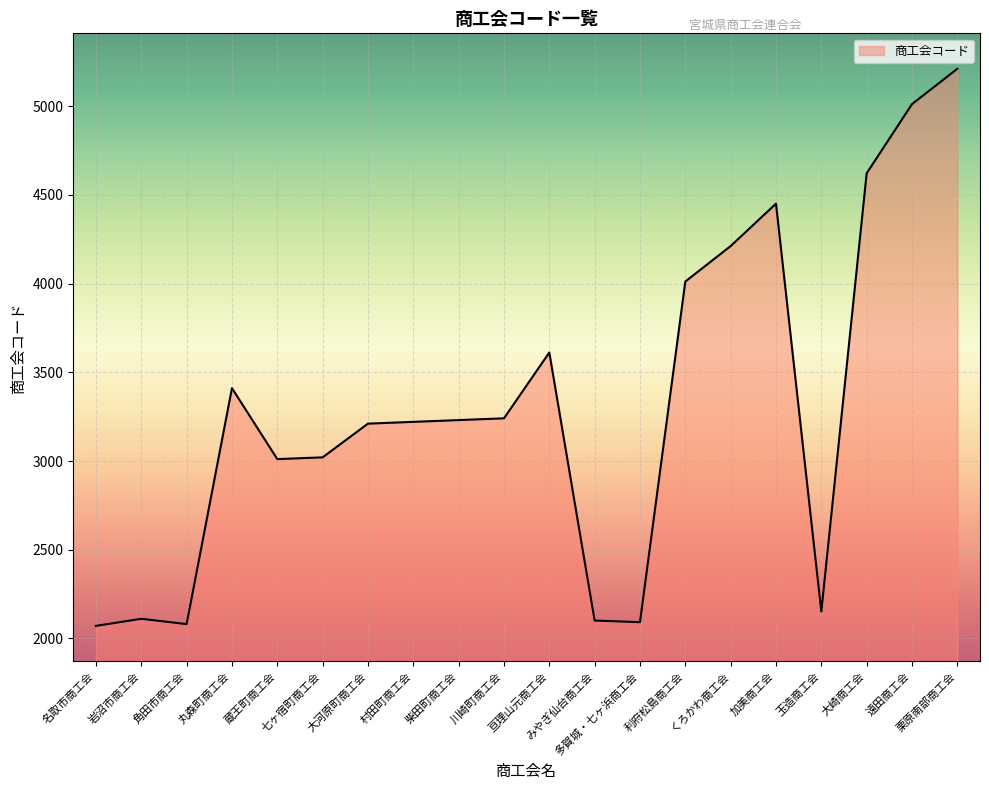

What is the greatest value displayed?

5211